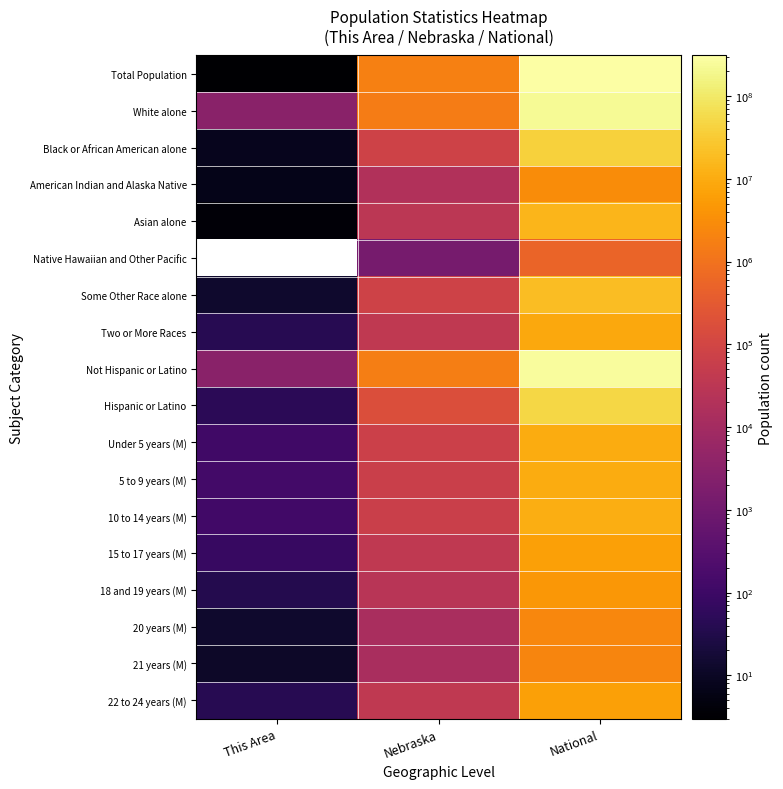

The 5 to 9 years (M) series shows 47.0 at This Area. True or false?

False